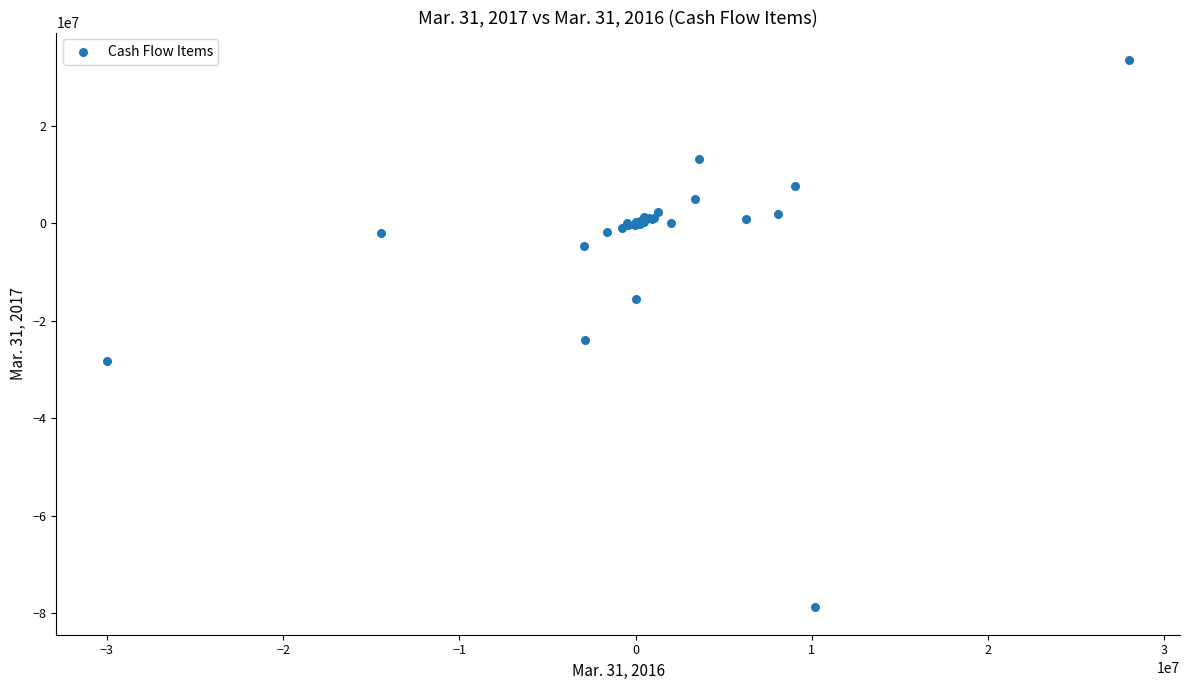

What Y value in the scatter plot is closest to -22646000?

-23894000